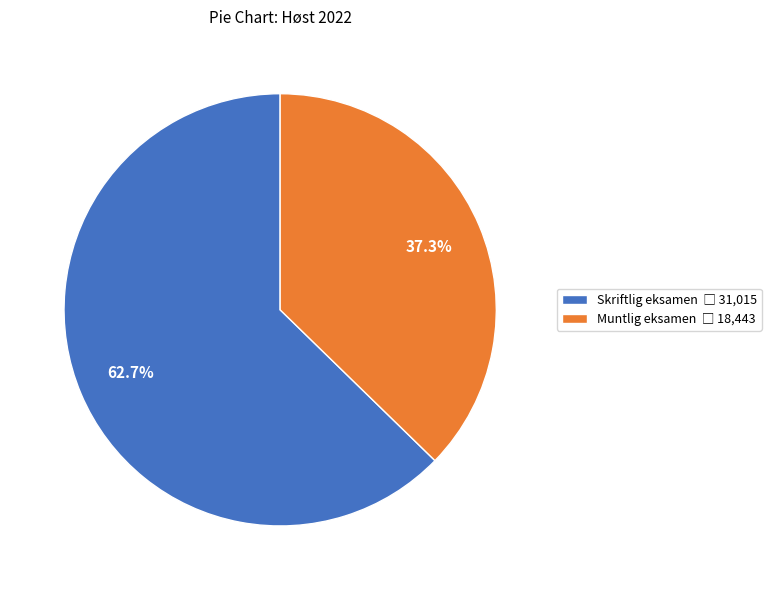

To the nearest percent, what portion does Muntlig eksamen represent?

37%